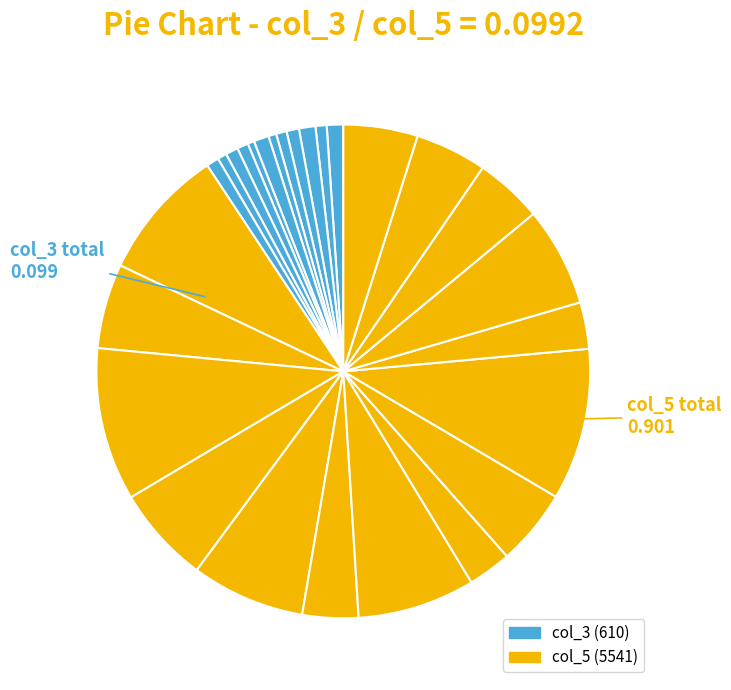

Count the number of slices in the pie.

27